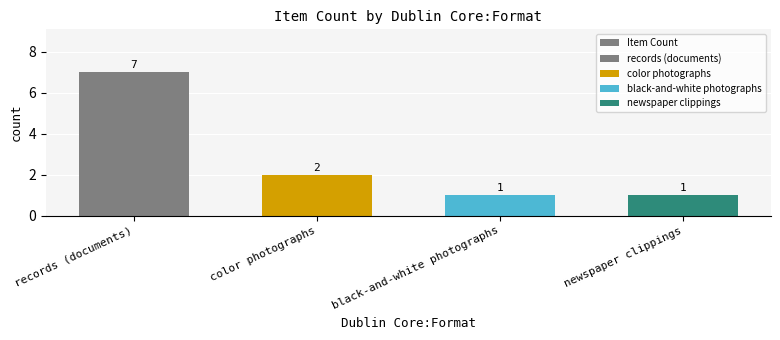

The value at color photographs is 3. True or false?

False